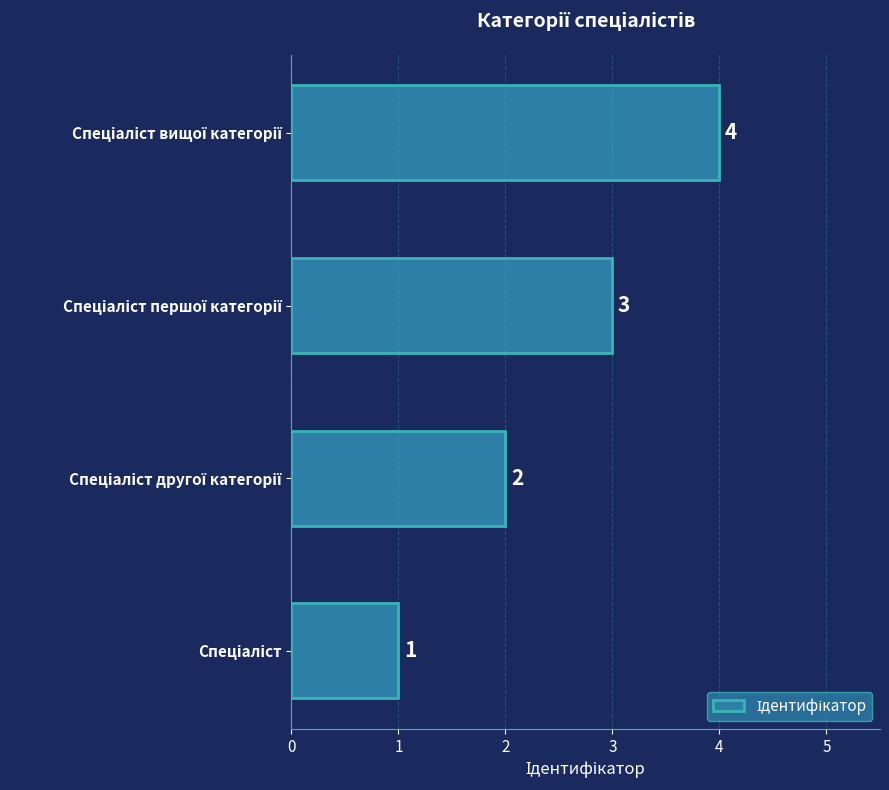

What is the difference between the maximum and minimum values?

3